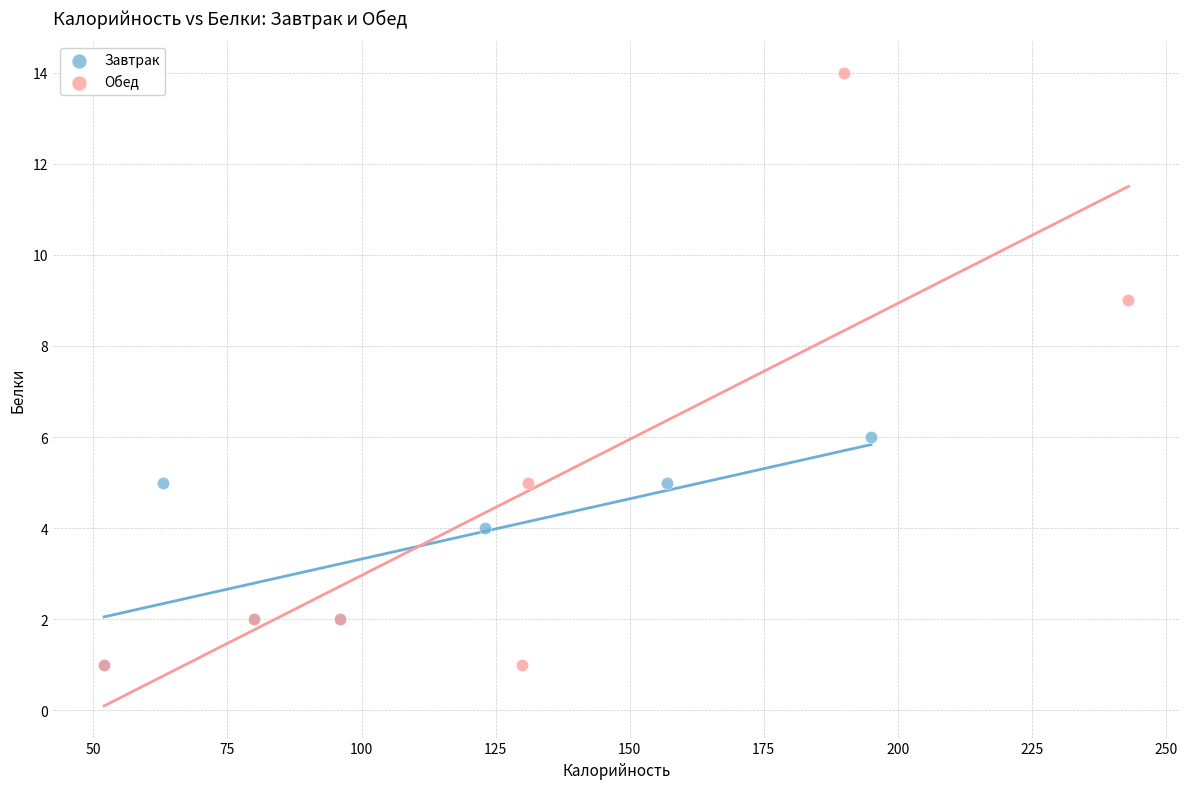

Which series reaches the maximum Y coordinate?

Обед